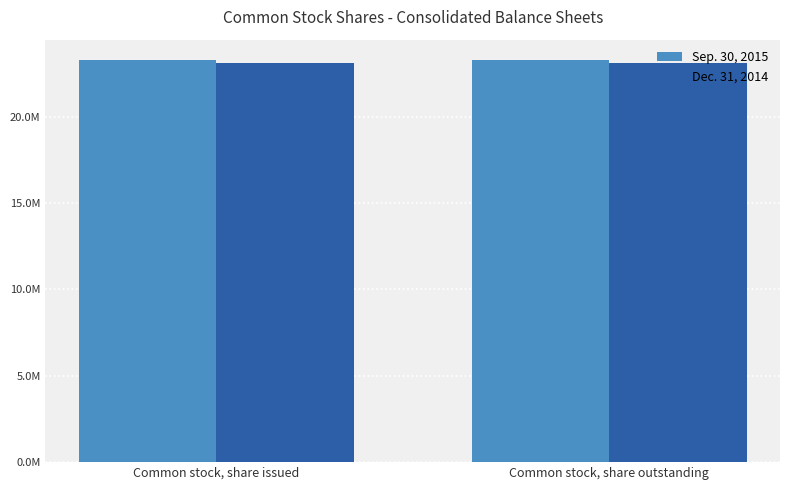

Rank the series at Common stock, share outstanding from highest to lowest value.

Sep. 30, 2015, Dec. 31, 2014